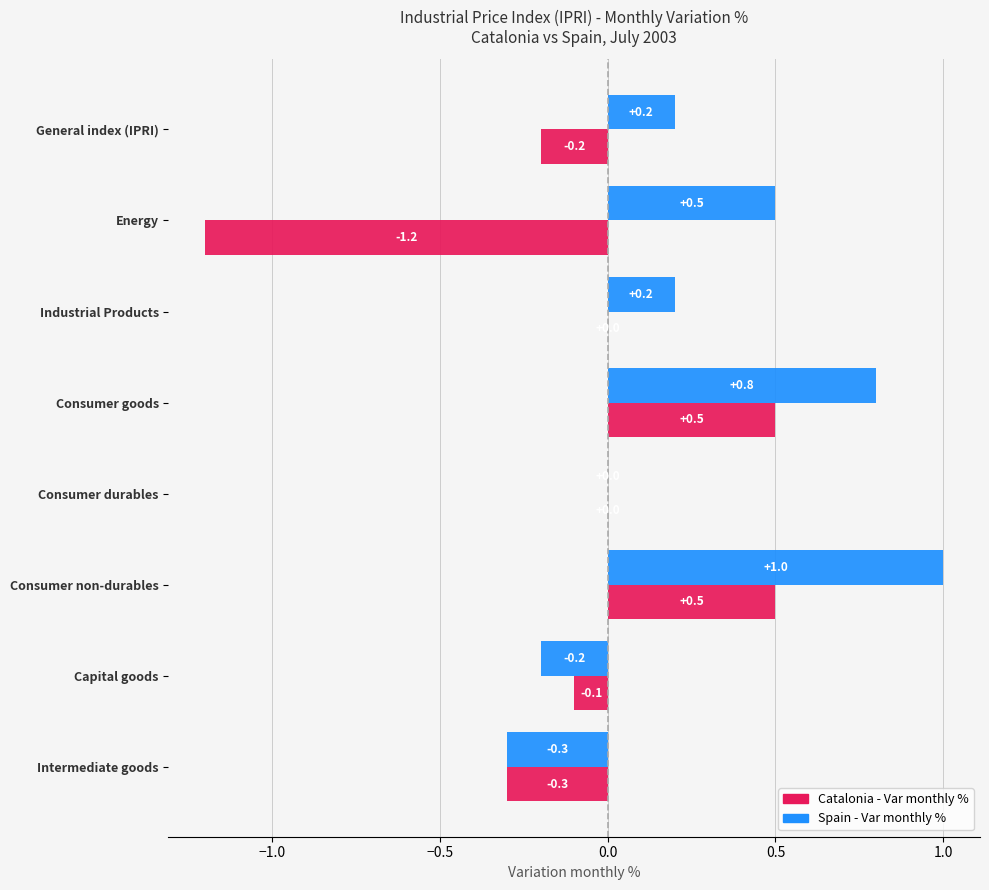

At which label does Spain - Var monthly % reach its peak?

Consumer non-durables